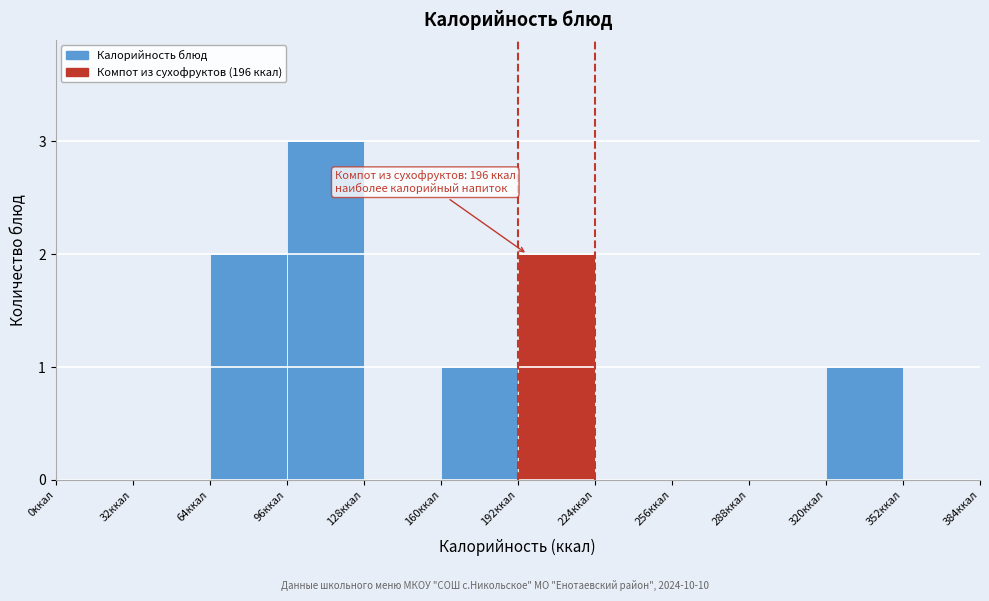

Over which range of the x-axis is the bar tallest?

96 to 128